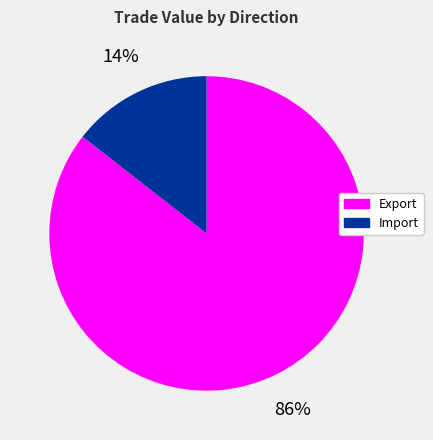

How many segments does this pie chart have?

2